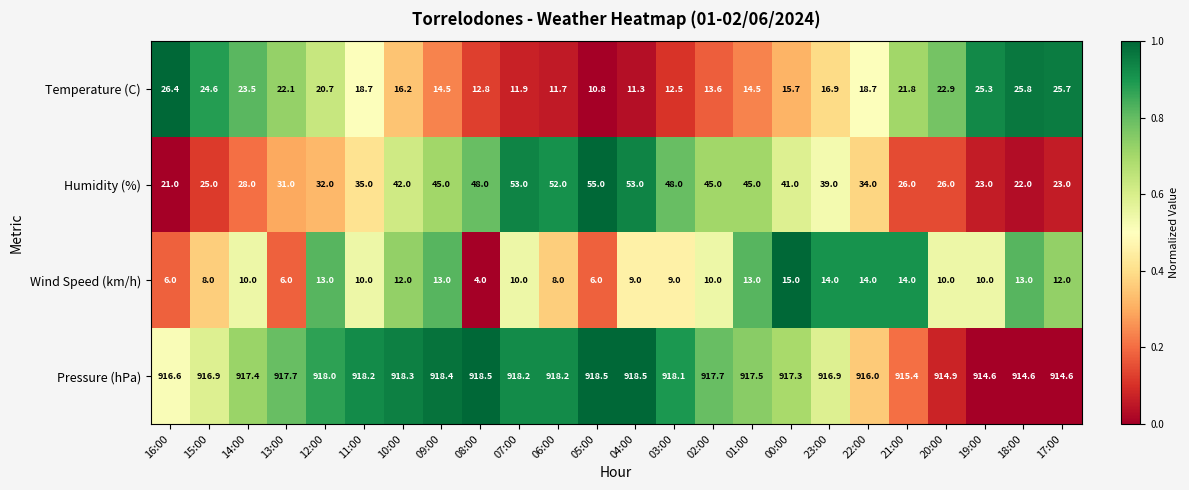

What is the highest value of the Wind Speed (km/h) series?

15.0